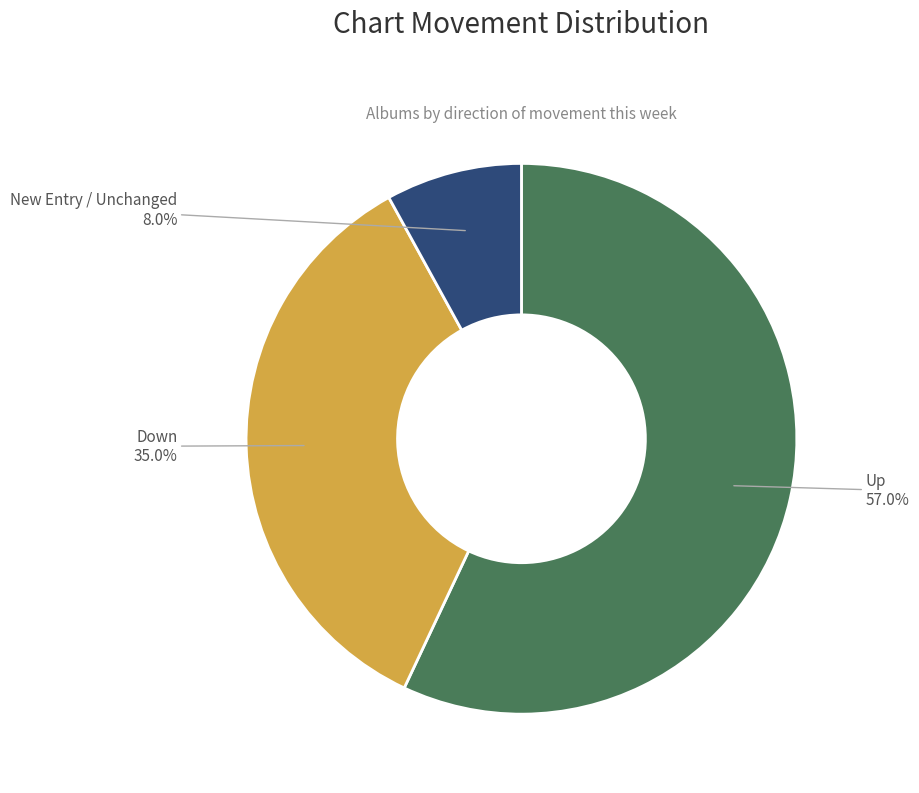

Is there a majority slice in this chart?

Yes